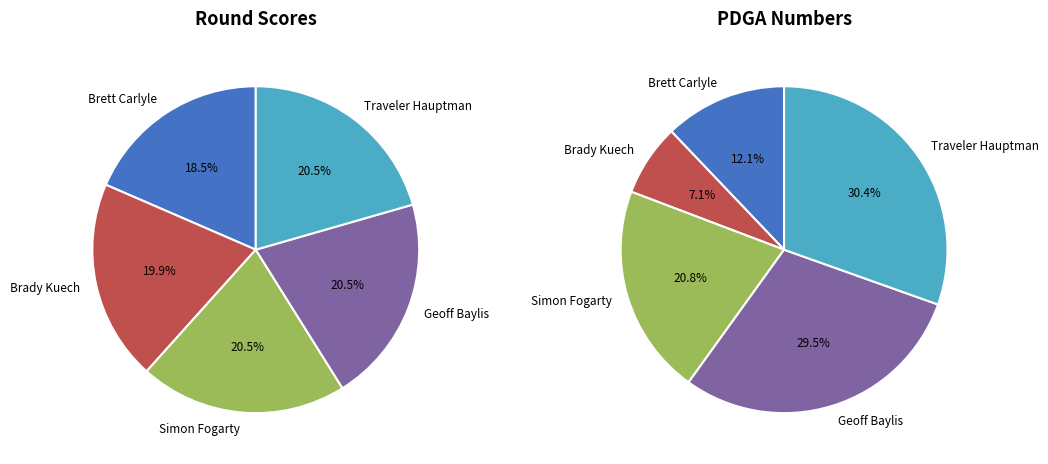

Rank the categories by value from lowest to highest.

Brady Kuech, Brett Carlyle, Simon Fogarty, Geoff Baylis, Traveler Hauptman